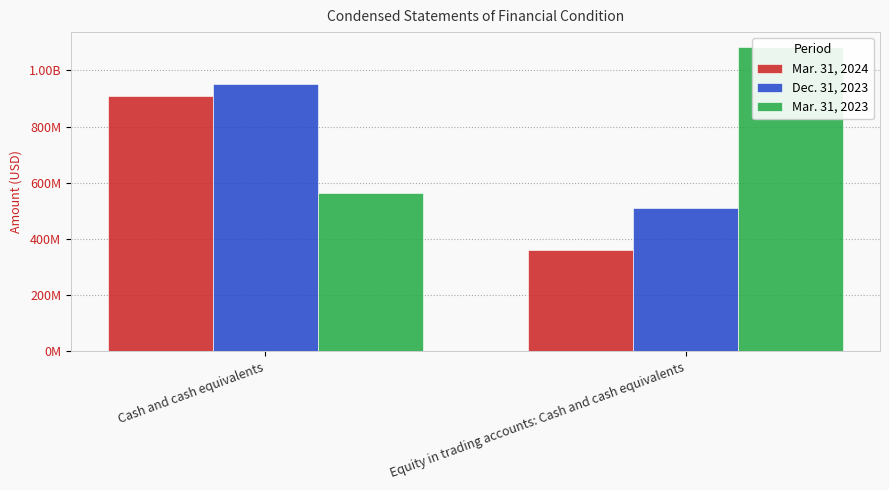

What are all the series names shown in the legend?

Mar. 31, 2024, Dec. 31, 2023, Mar. 31, 2023